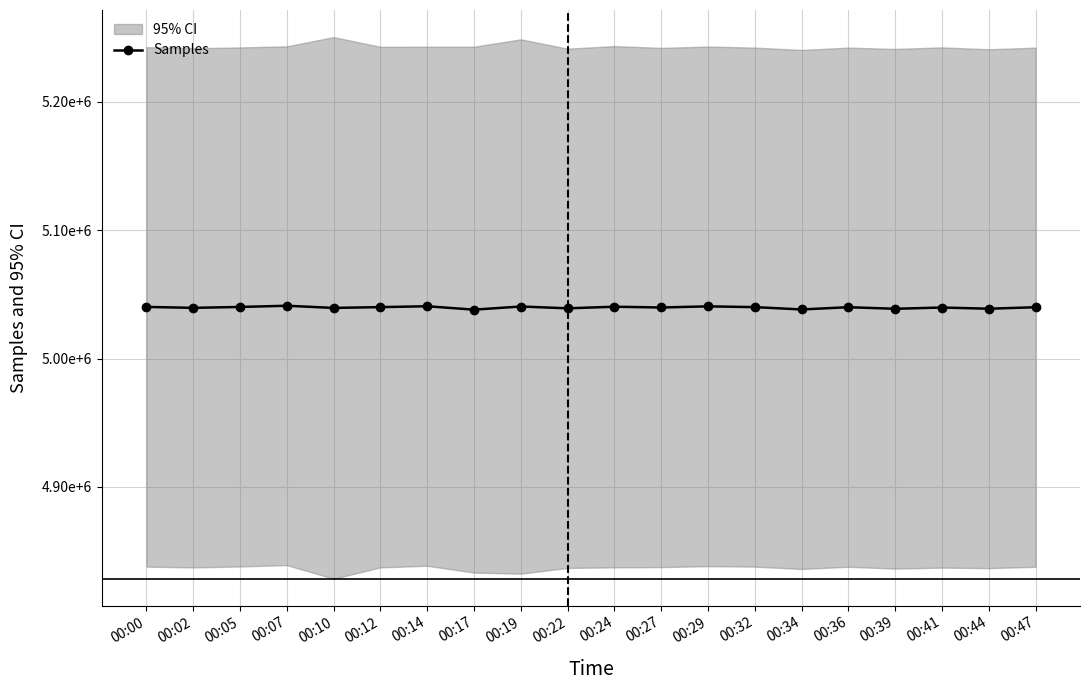

What is the sum of the values at 00:00 and 00:32?

10080219